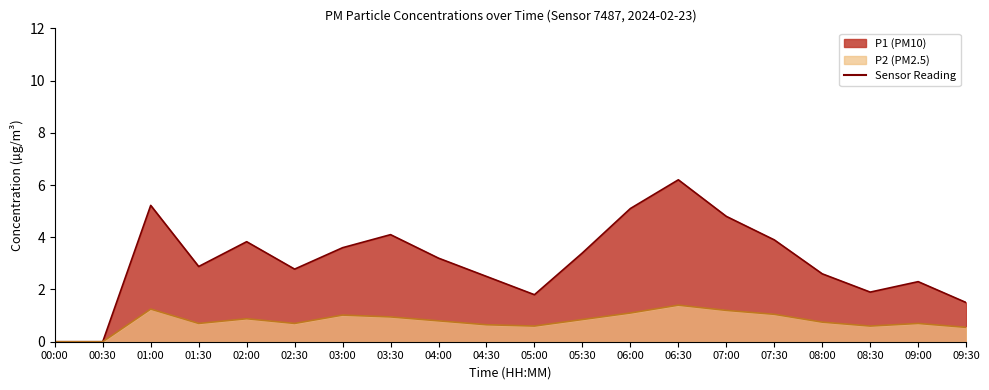

How many lines are shown in the chart?

2